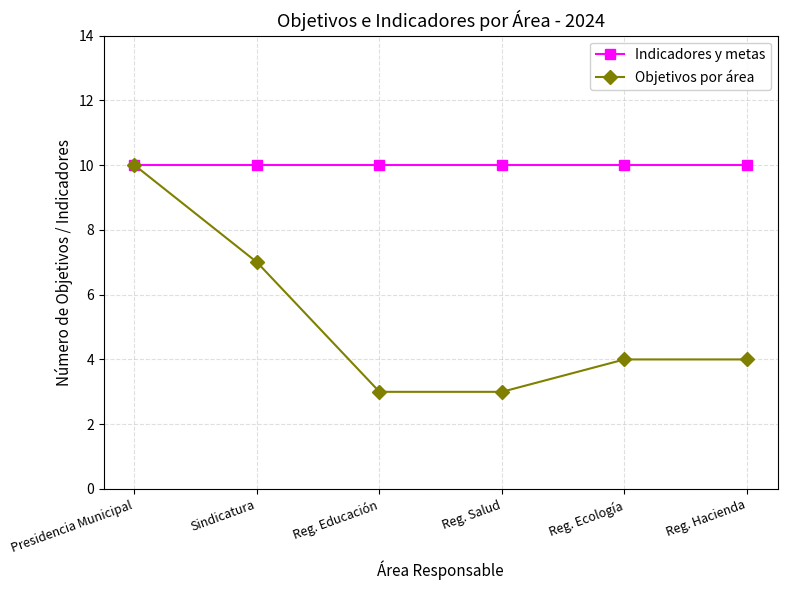

What is the label of the 5th point from the right?

Sindicatura